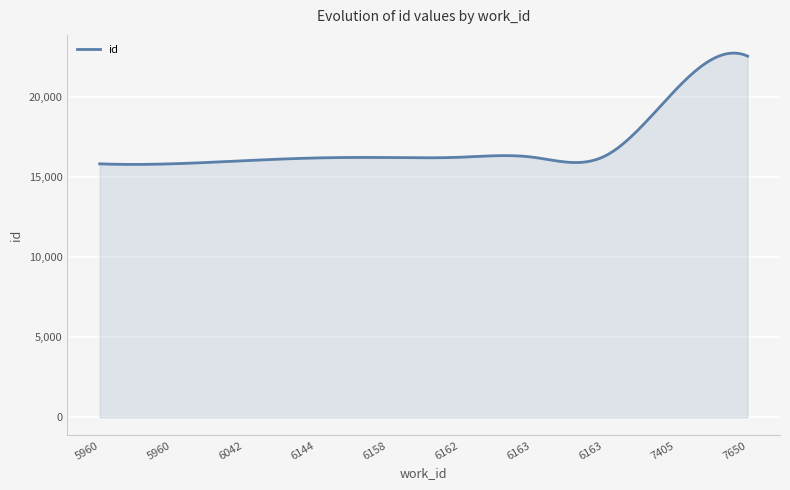

What is the smallest value displayed?

15795.9